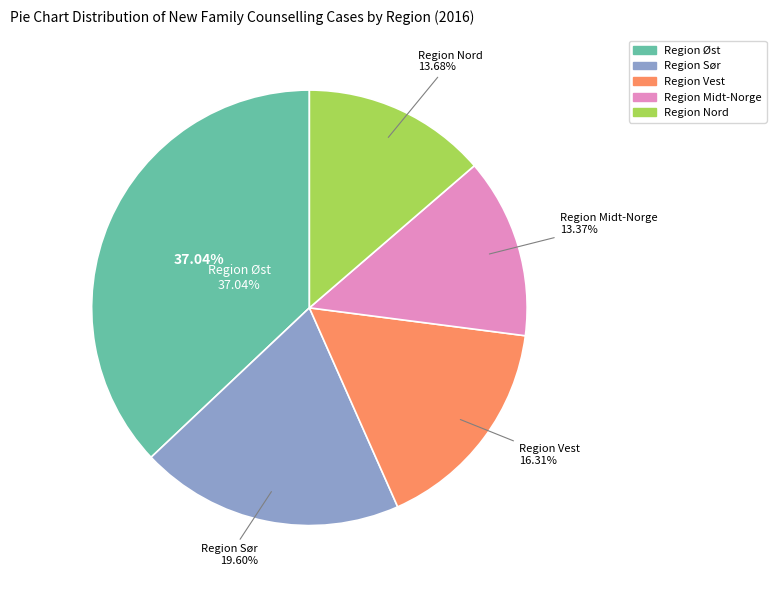

To the nearest percent, what portion does Region Nord represent?

14%